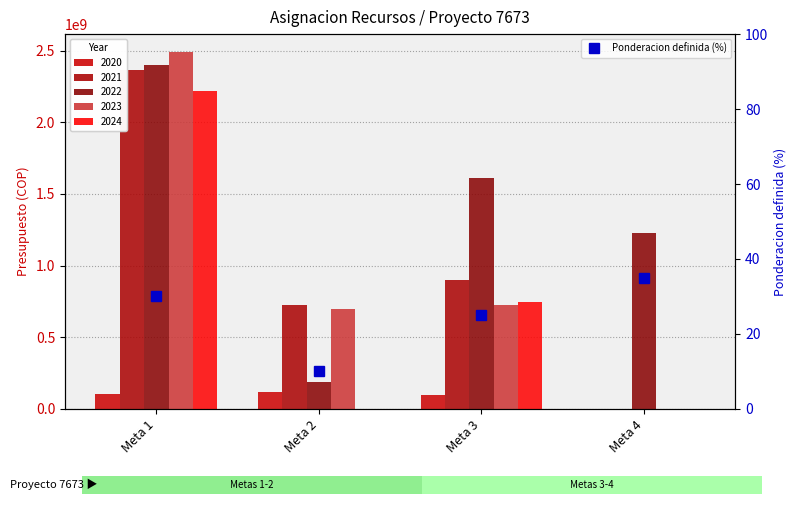

Rank the categories by value from highest to lowest.

Meta 4, Meta 1, Meta 3, Meta 2